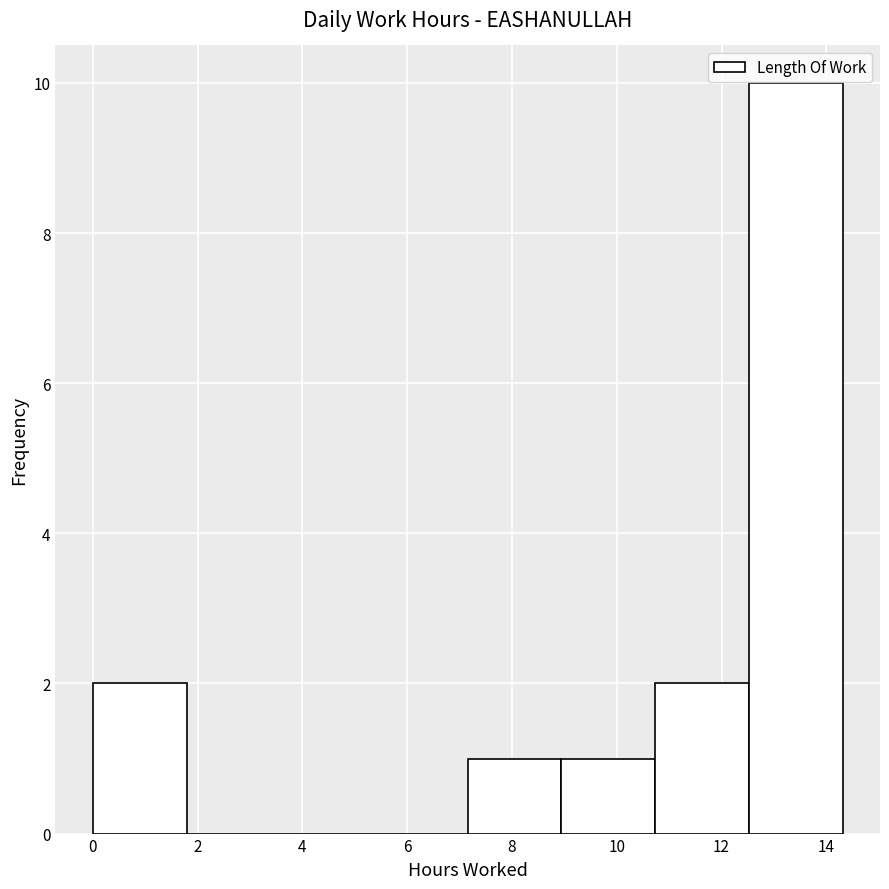

Reading left to right, list every bar in this chart as the range it spans on the x-axis followed by its height. Neither the bar edges nor the heights are printed on the chart, so give them approximately, as read against the axes.

0.0 to 1.8: 2
1.8 to 3.6: 0
3.6 to 5.4: 0
5.4 to 7.2: 0
7.2 to 9.0: 1
9.0 to 10.8: 1
10.8 to 12.6: 2
12.6 to 14.4: 10